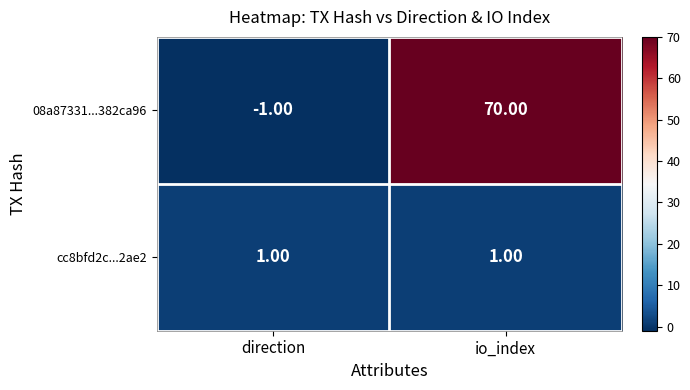

What is the difference between the maximum and minimum values in the 08a87331...382ca96 series?

71